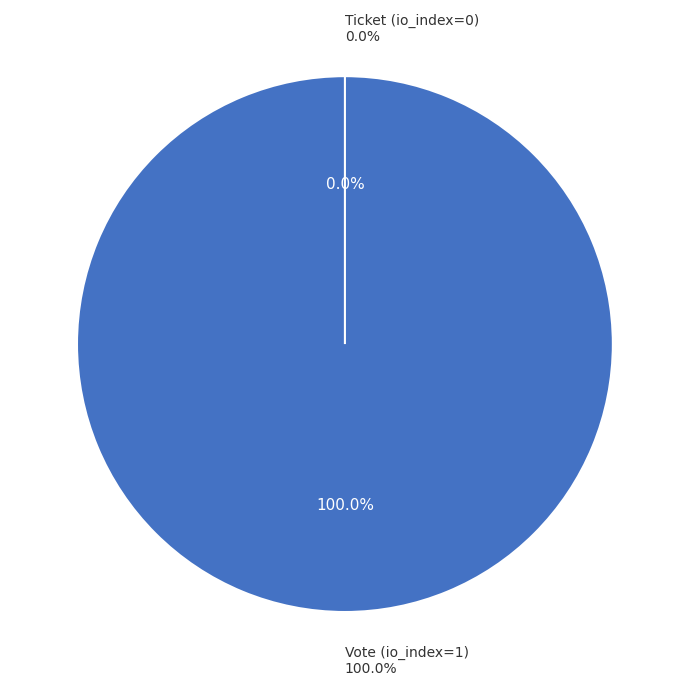

How many slices are in this pie chart?

2